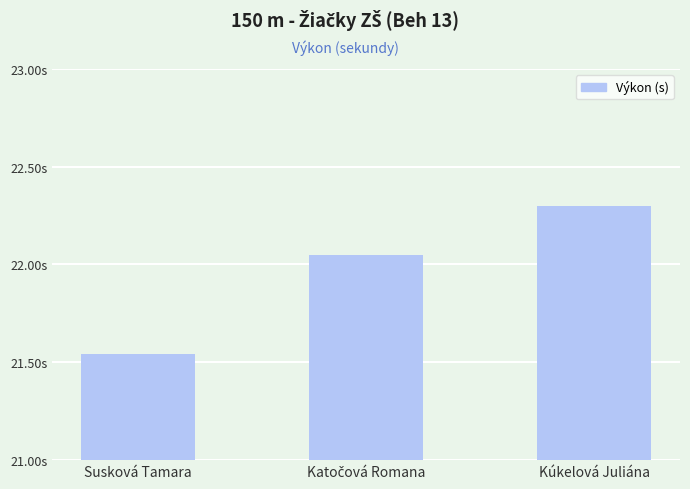

Which has a higher value, Kúkelová Juliána or Katočová Romana?

Kúkelová Juliána